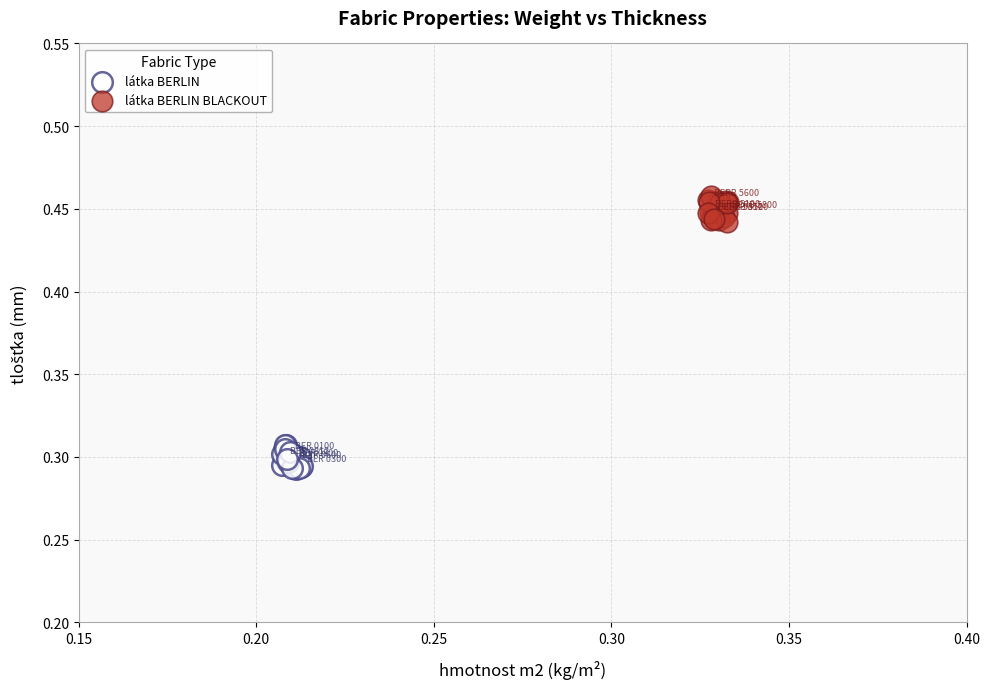

Which series reaches the maximum Y coordinate?

látka BERLIN BLACKOUT